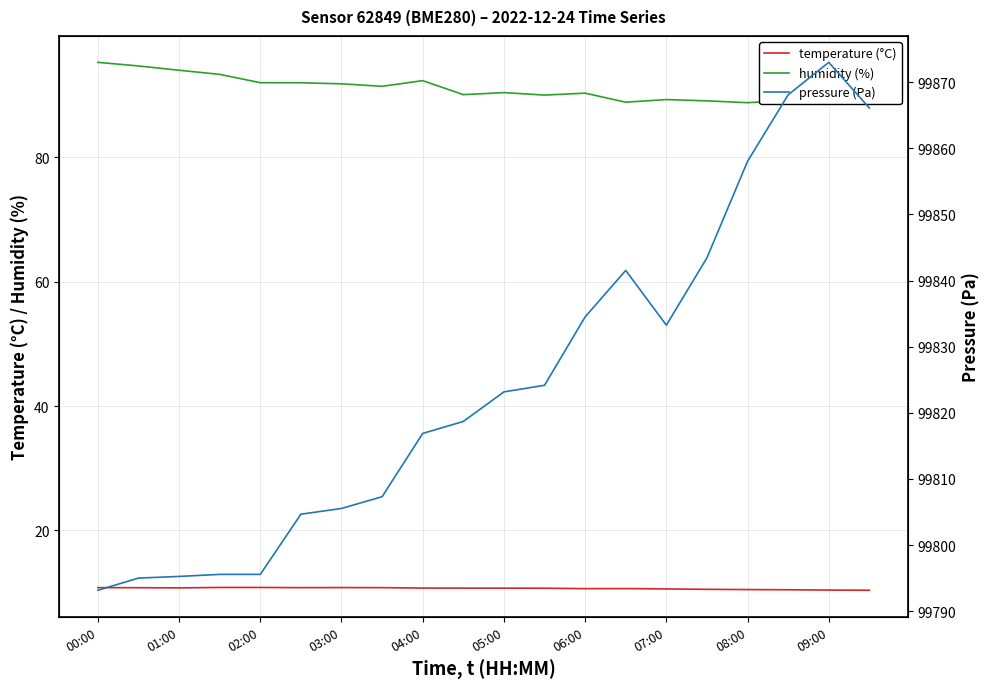

Does the chart display data point markers on the line(s)?

No